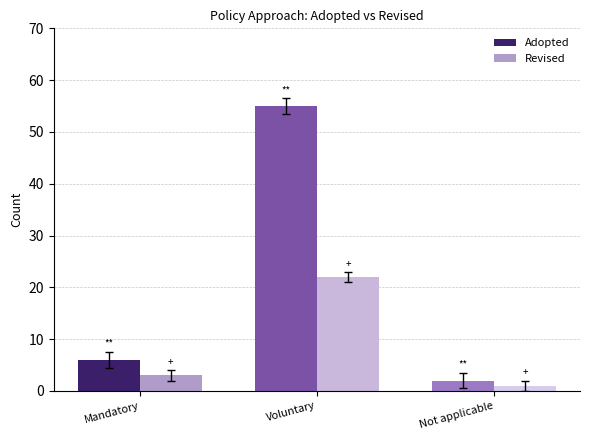

Reading right to left, extract all data points from this chart.

Adopted: Not applicable=2	Voluntary=55	Mandatory=6
Revised: Not applicable=1	Voluntary=22	Mandatory=3